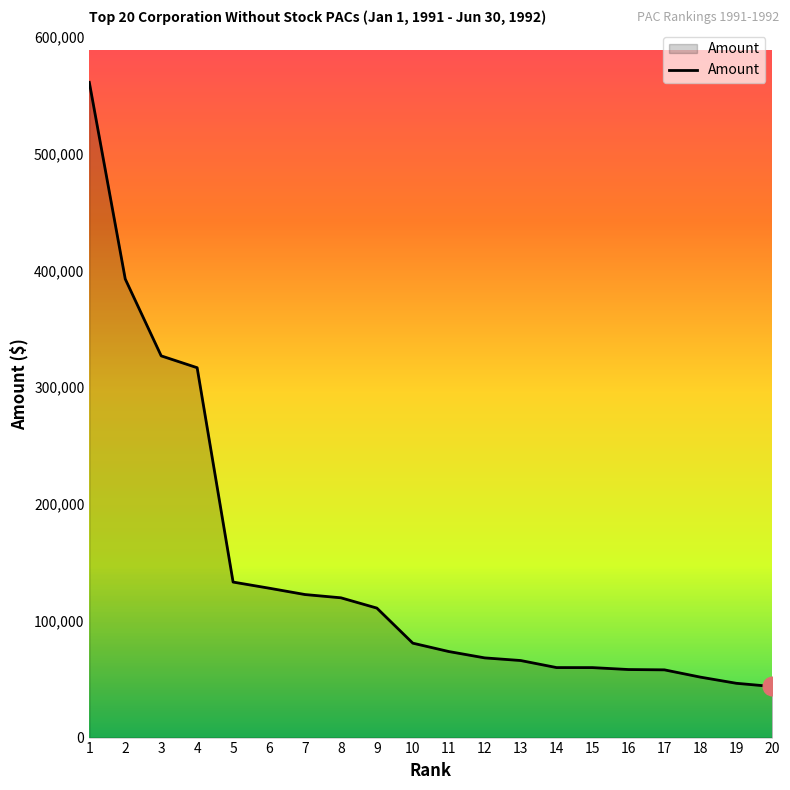

What is the ratio of the value at 1 to the value at 13?

8.5